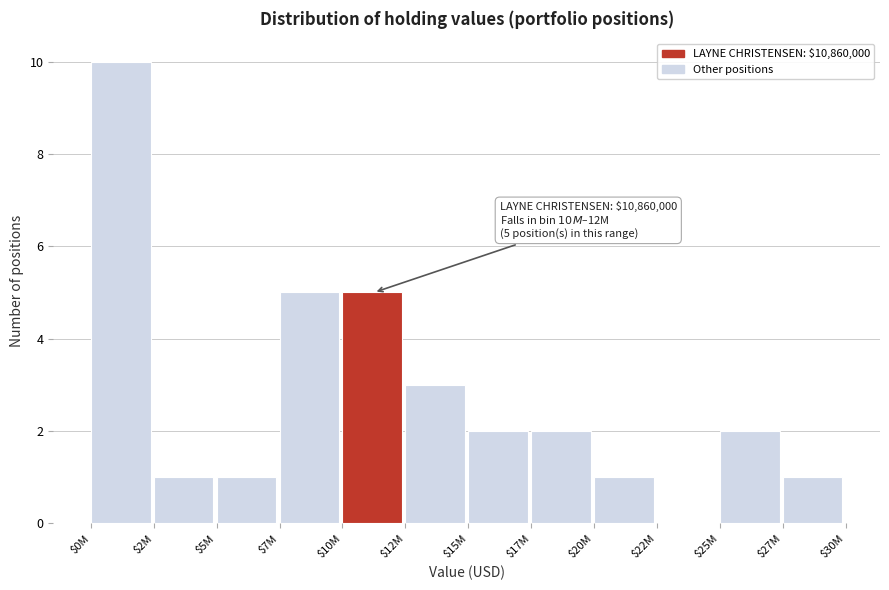

What is the maximum value shown in the chart?

10